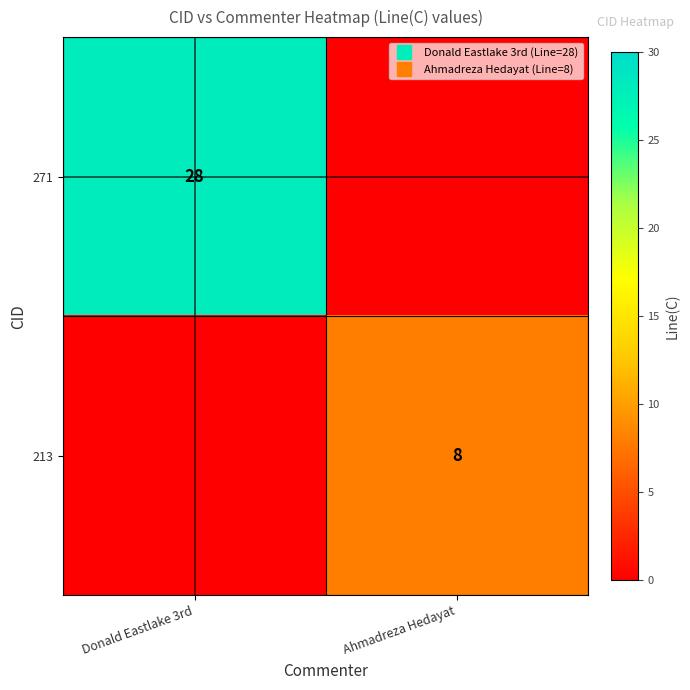

At Donald Eastlake 3rd, list the series in order from largest to smallest.

271, 213